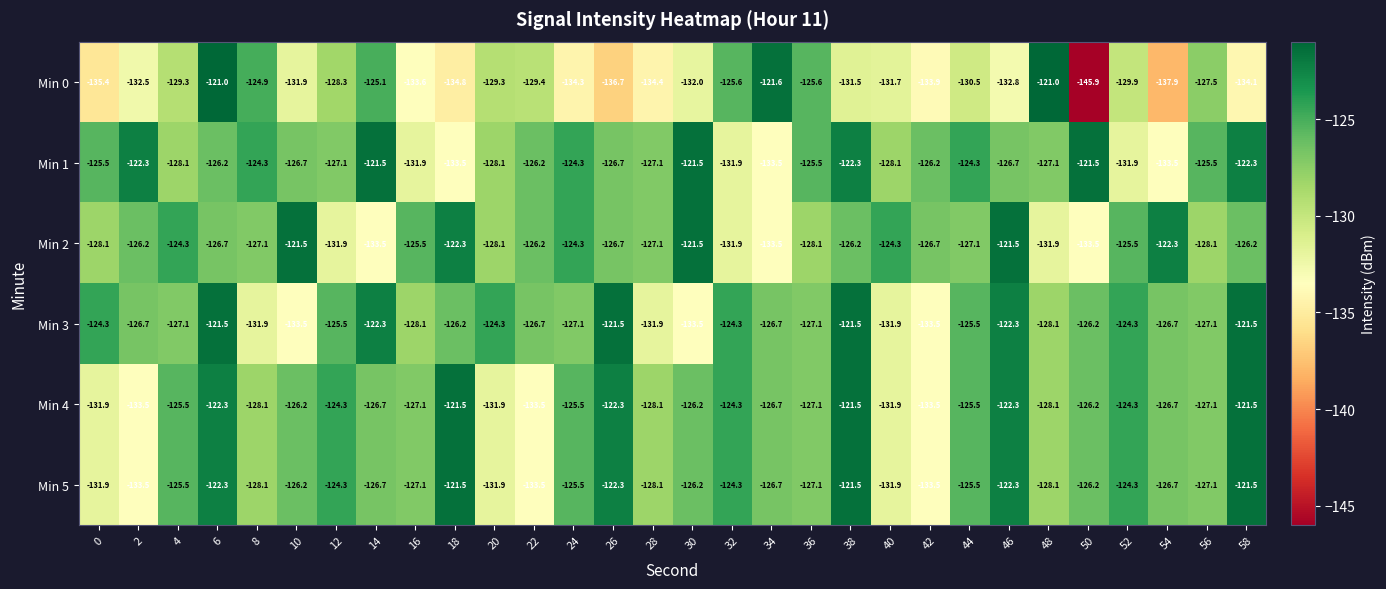

Which series has the widest spread of values?

Min 0